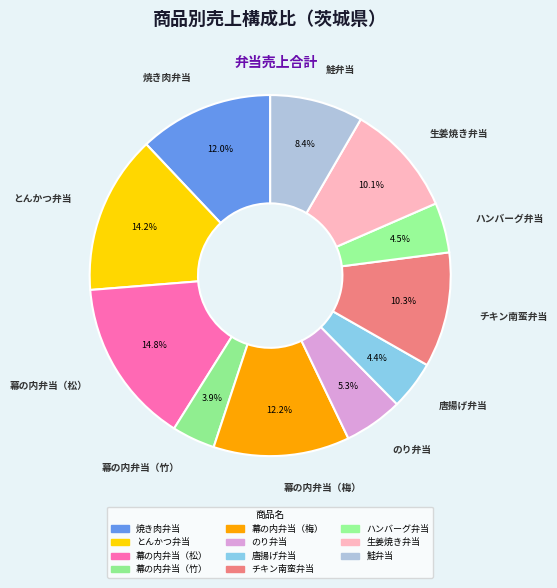

What is the change in value from 焼き肉弁当 to 唐揚げ弁当?

-61650